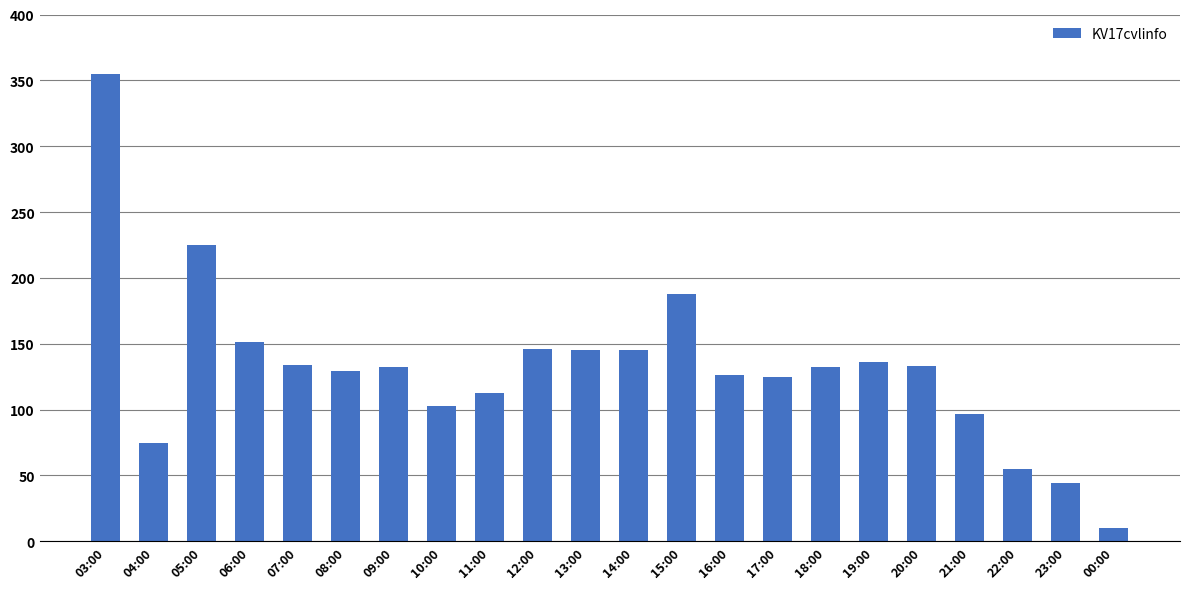

What is the greatest value displayed?

355